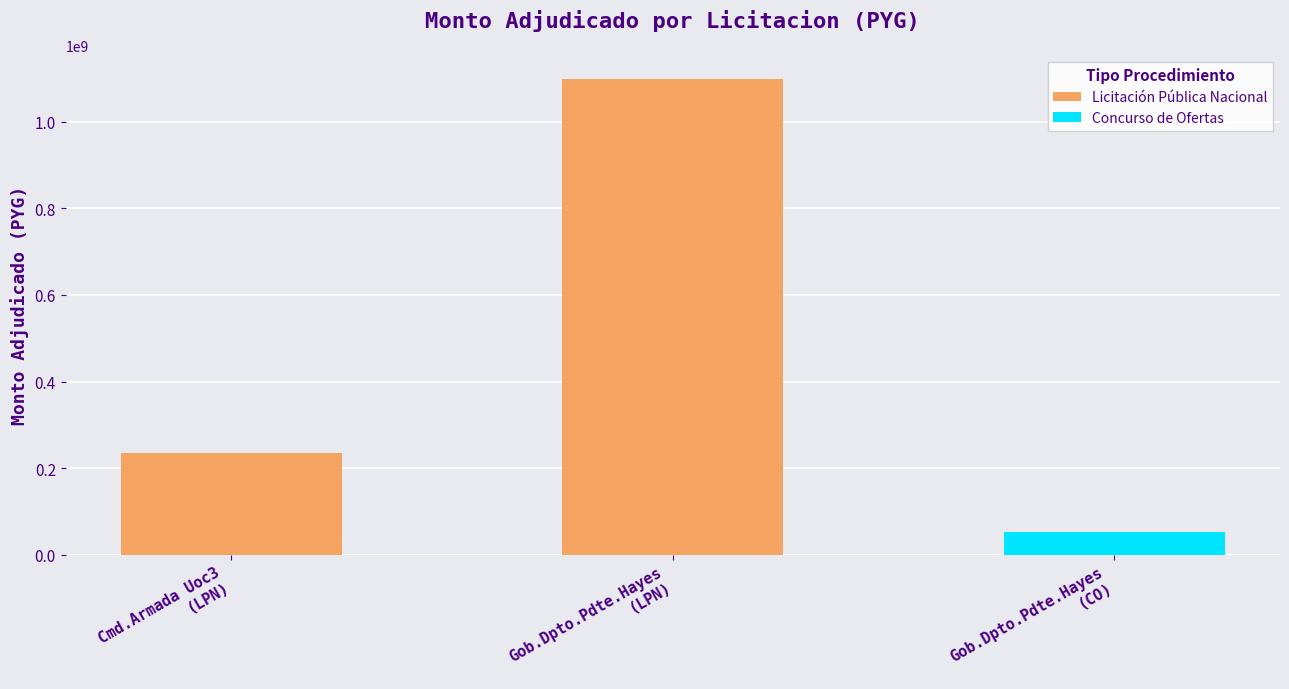

What is the approximate value at Cmd.Armada Uoc3
(LPN)?

235772000